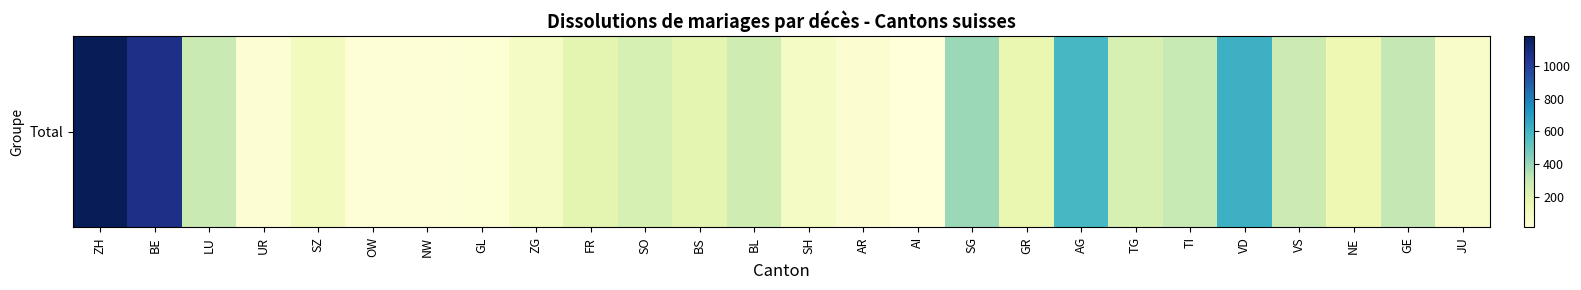

Is it true that the value at TG is 430?

False